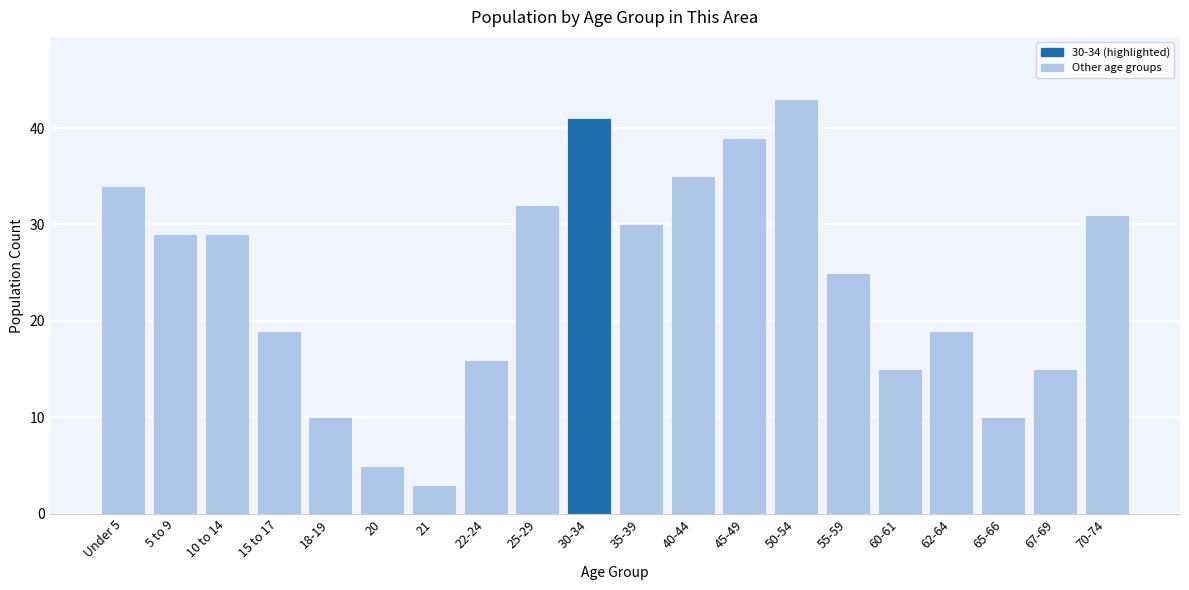

Reading right to left, transcribe all the data shown in this chart.

70-74=31	67-69=15	65-66=10	62-64=19	60-61=15	55-59=25	50-54=43	45-49=39	40-44=35	35-39=30	30-34=41	25-29=32	22-24=16	21=3	20=5	18-19=10	15 to 17=19	10 to 14=29	5 to 9=29	Under 5=34